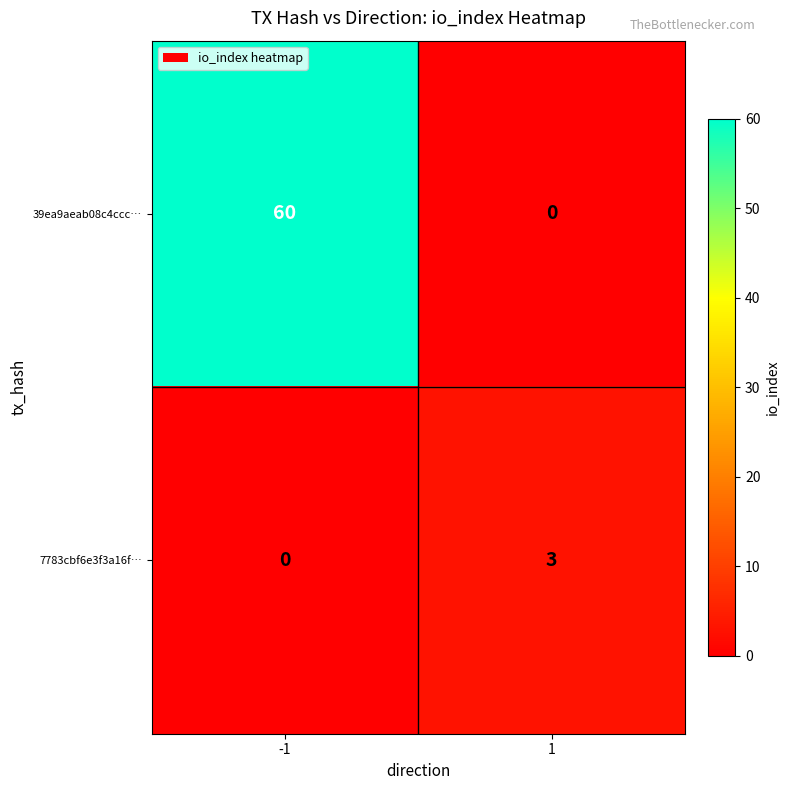

What is the maximum value shown in the chart?

60